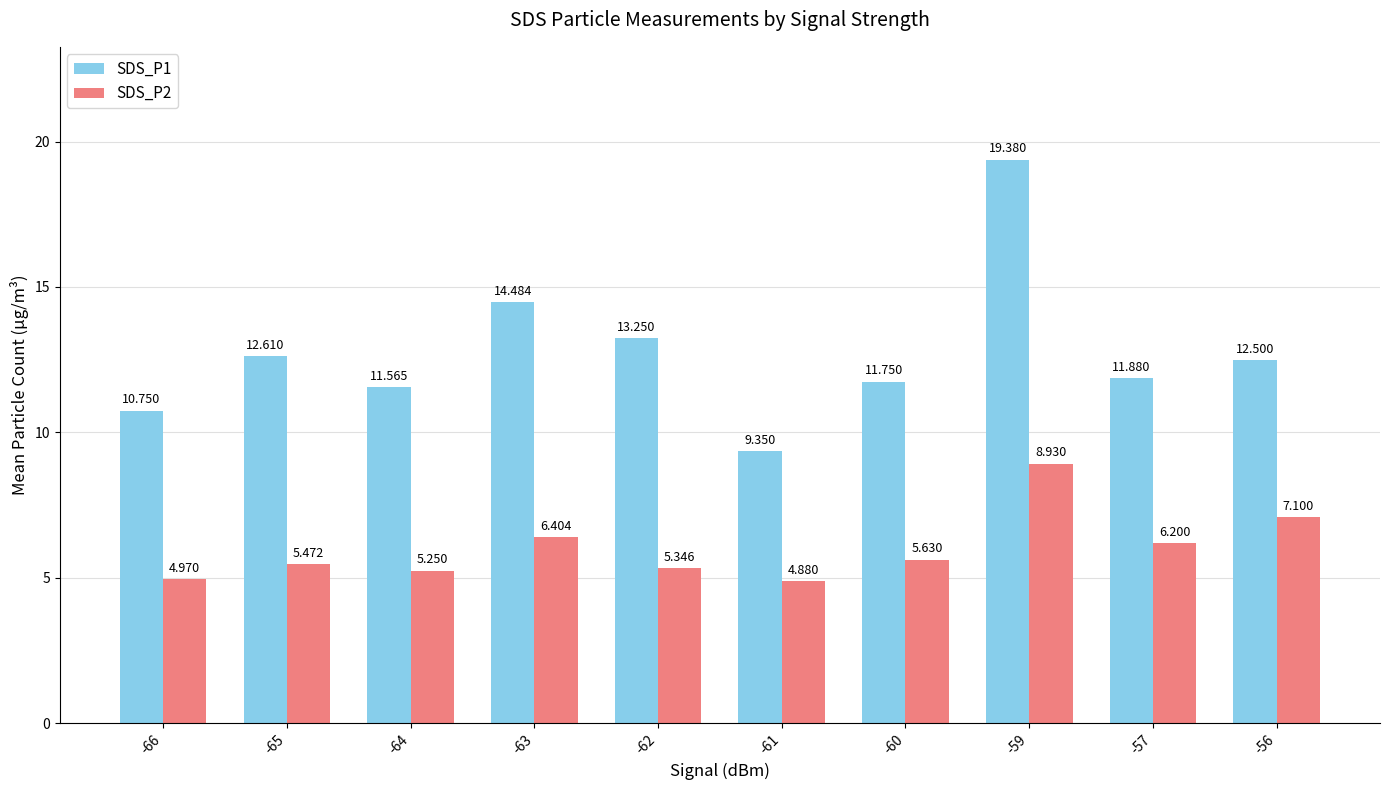

Count the number of categories in the chart.

10